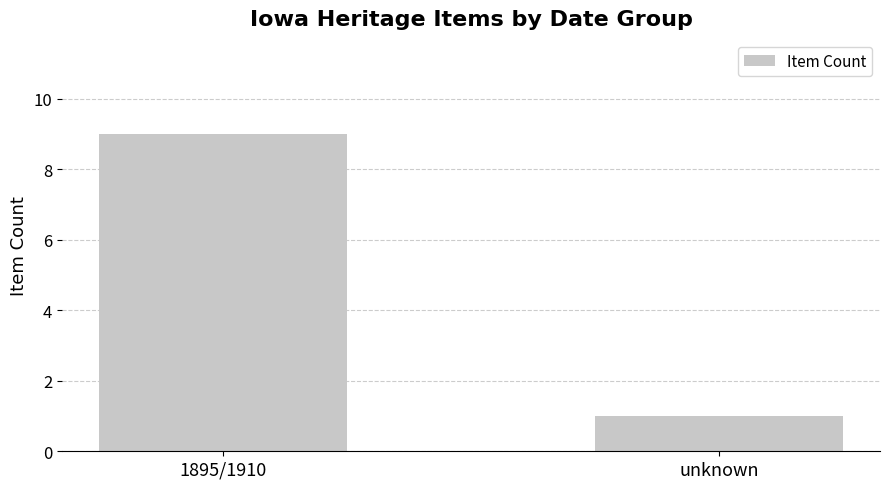

What is the minimum value shown in the chart?

1